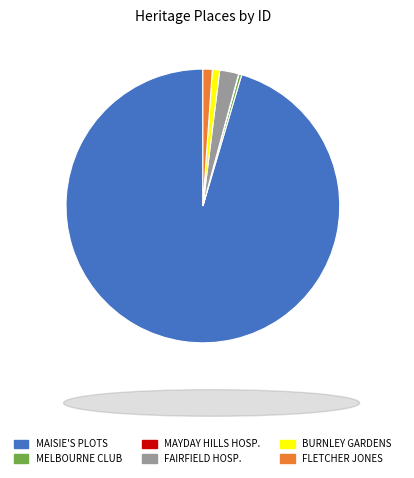

Is the sum of FAIRFIELD HOSP. and MELBOURNE CLUB greater than half?

No